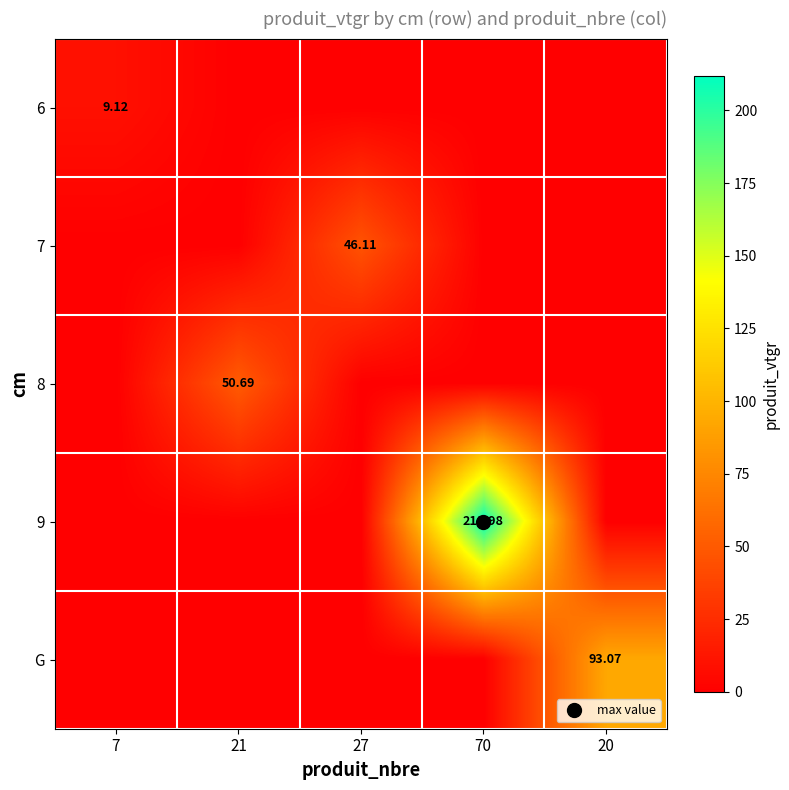

How many distinct data groups are displayed?

5